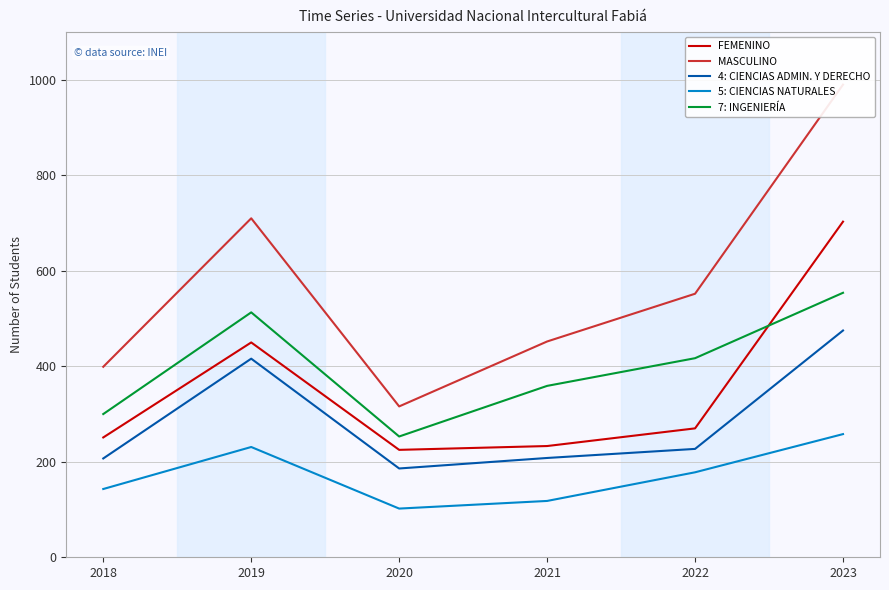

How many values in the 5: CIENCIAS NATURALES series are below 178?

3